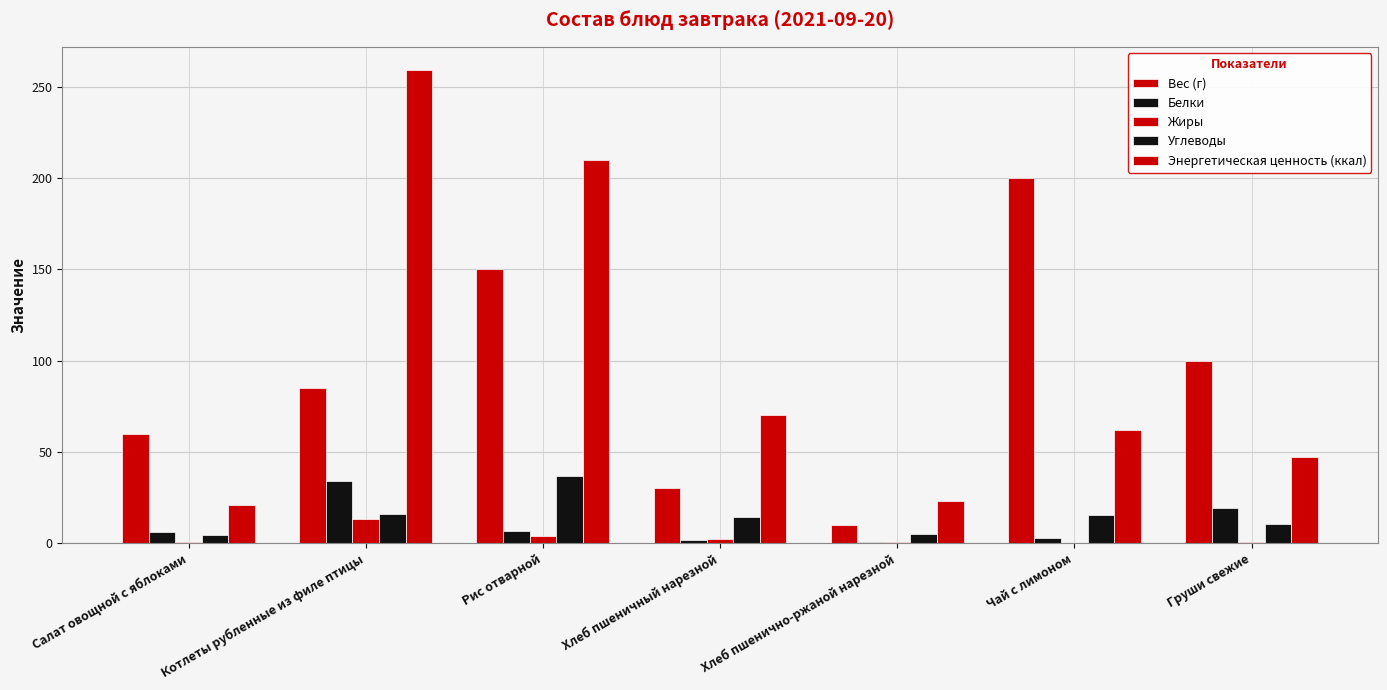

What is the minimum value shown in the chart?

0.1